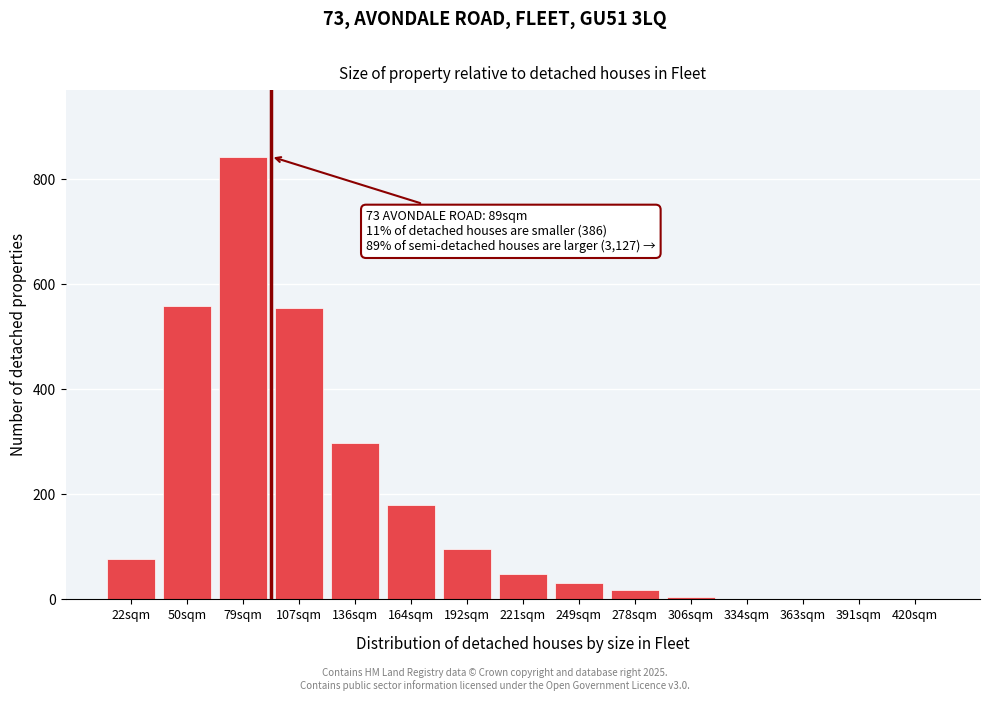

The chart shows a value of 49 at 221sqm. True or false?

True